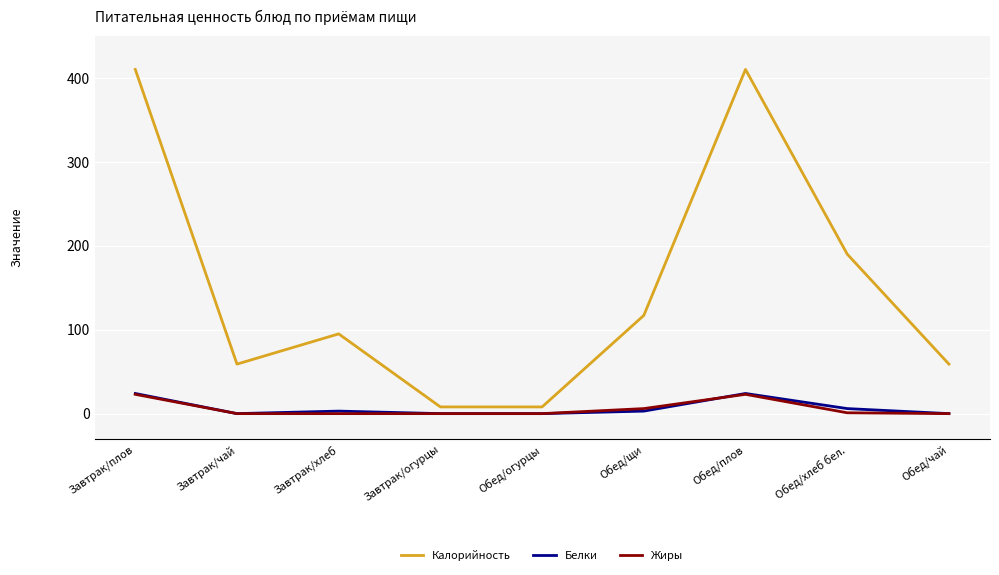

Where is Калорийность nearest to the value 209?

Обед/хлеб бел.